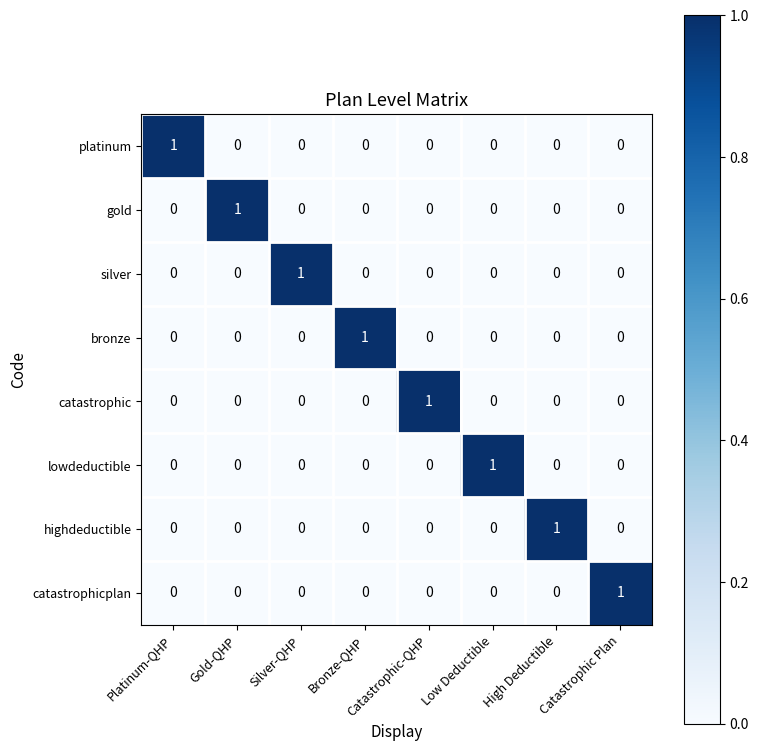

Which category has the highest value in the platinum series?

Platinum-QHP